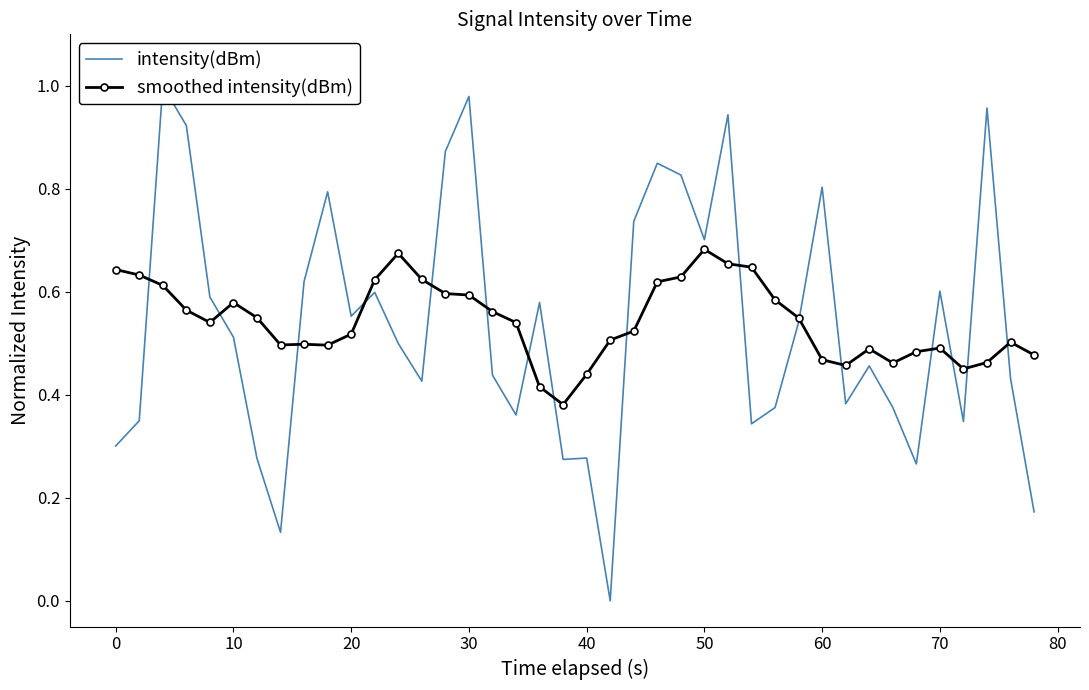

True or false: intensity(dBm) has more than 1 points higher than both neighbors.

True